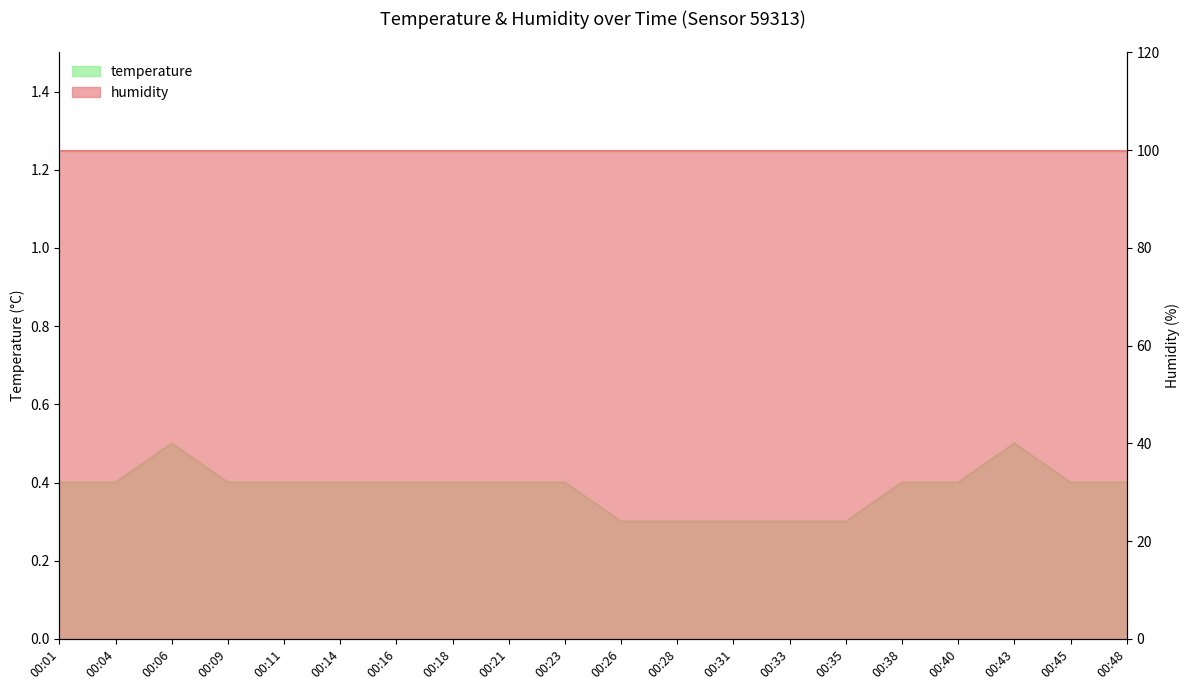

At which label is the value closest to 0?

00:26